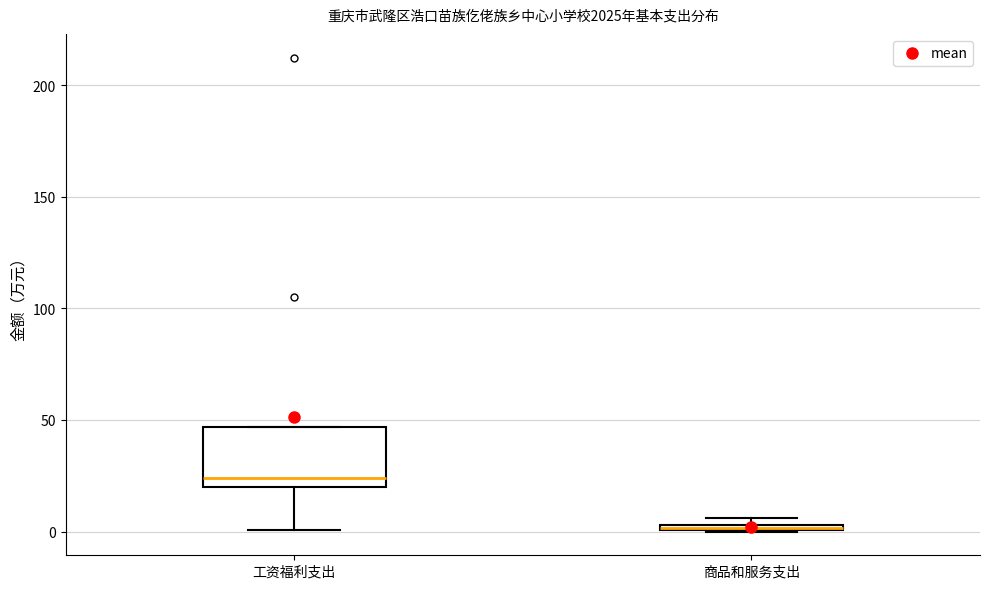

Where does the median line of the box for 工资福利支出 sit on the y-axis? The values are not printed on the chart, so give them approximately, as read against the axis.

25